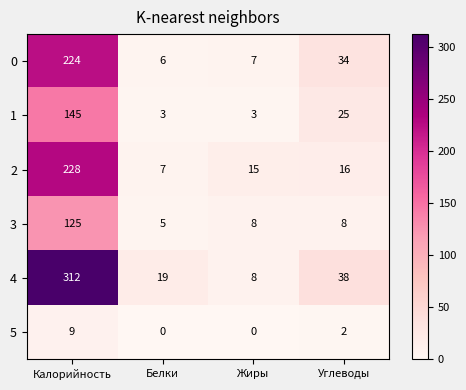

Which series has the widest spread of values?

4